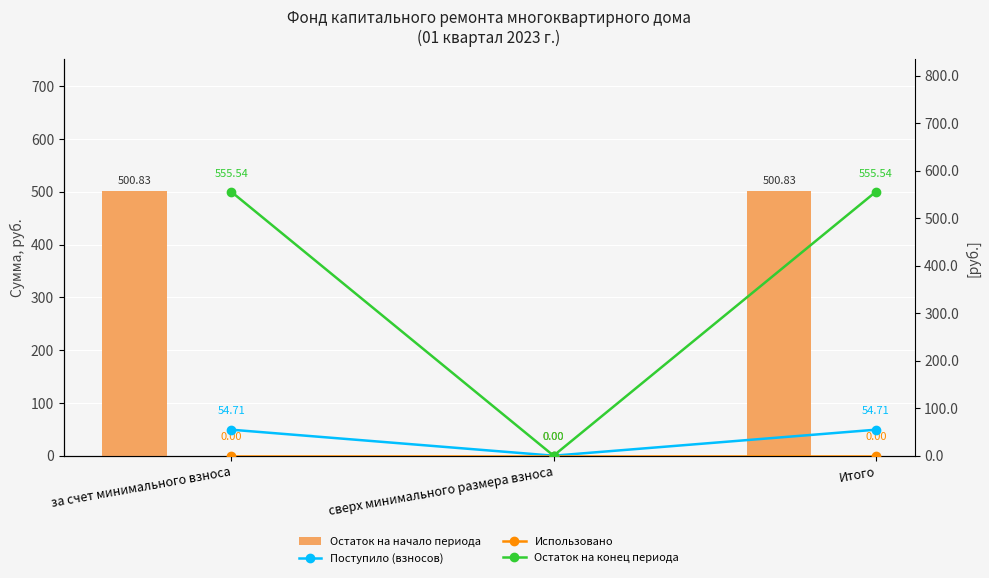

The Остаток на конец периода series shows 555.5 at Итого. True or false?

True